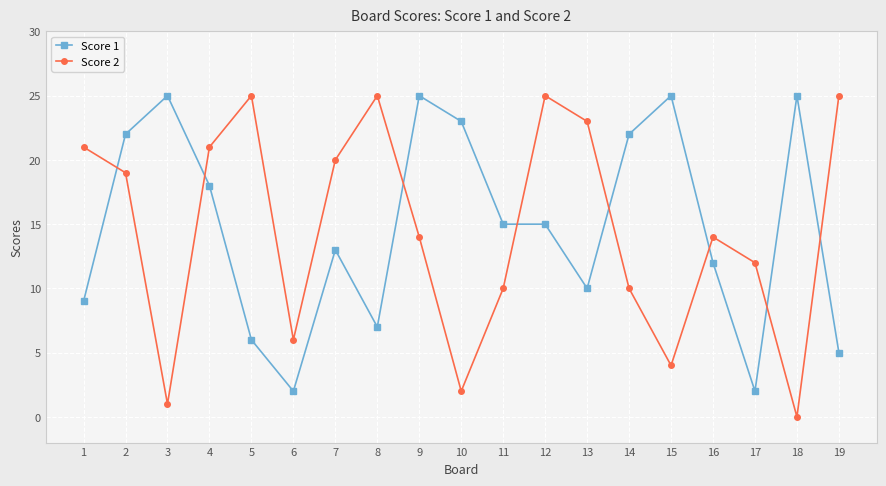

Where is the first local minimum for Score 2?

3